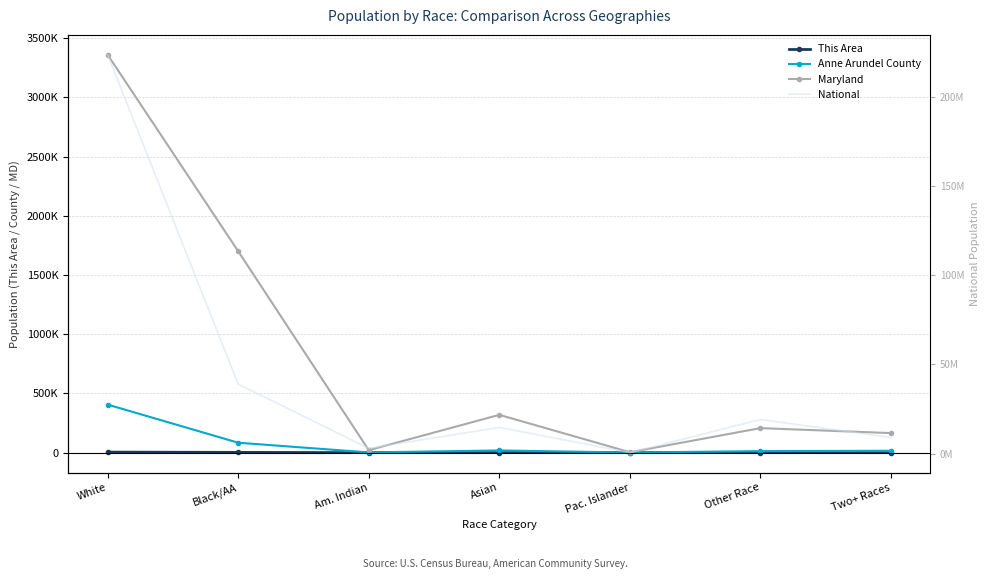

In Maryland, how many points are lower than both neighbors (excluding endpoints)?

2